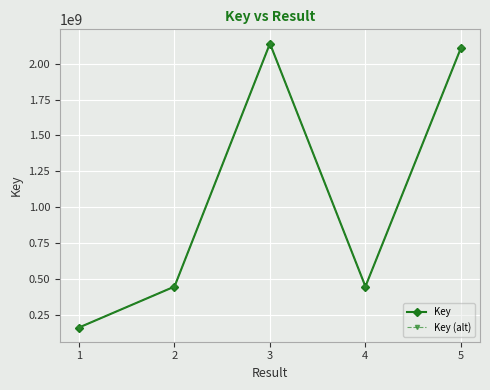

The value of Key (alt) at 1 is 160695227. True or false?

True